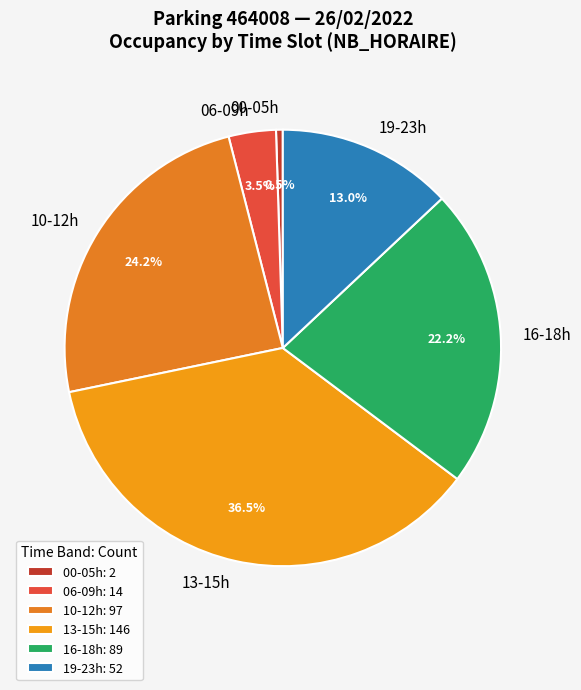

How much of the chart is everything except 10-12h?

75.7%